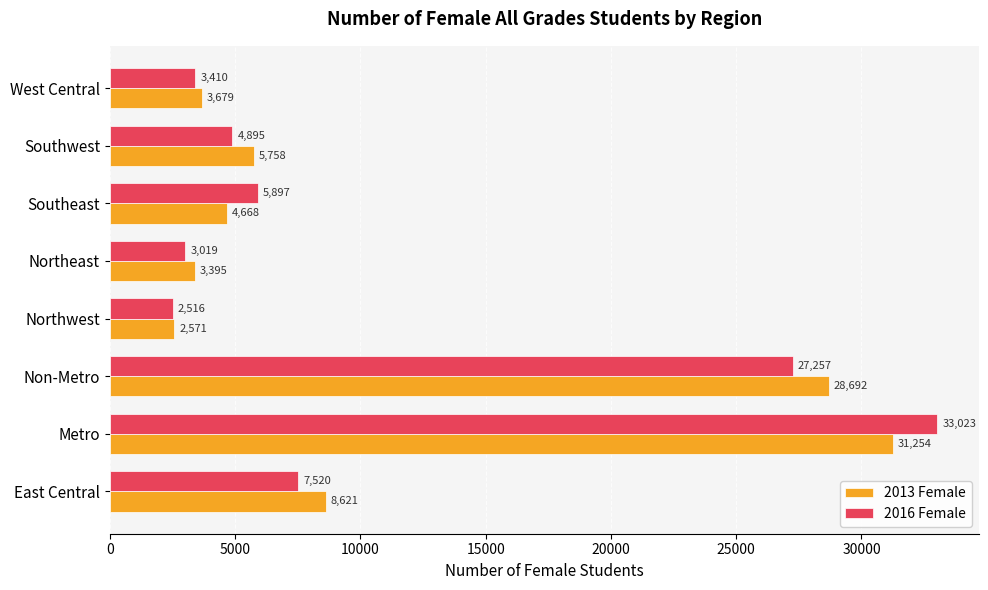

Which series has the largest range (max minus min)?

2016 Female